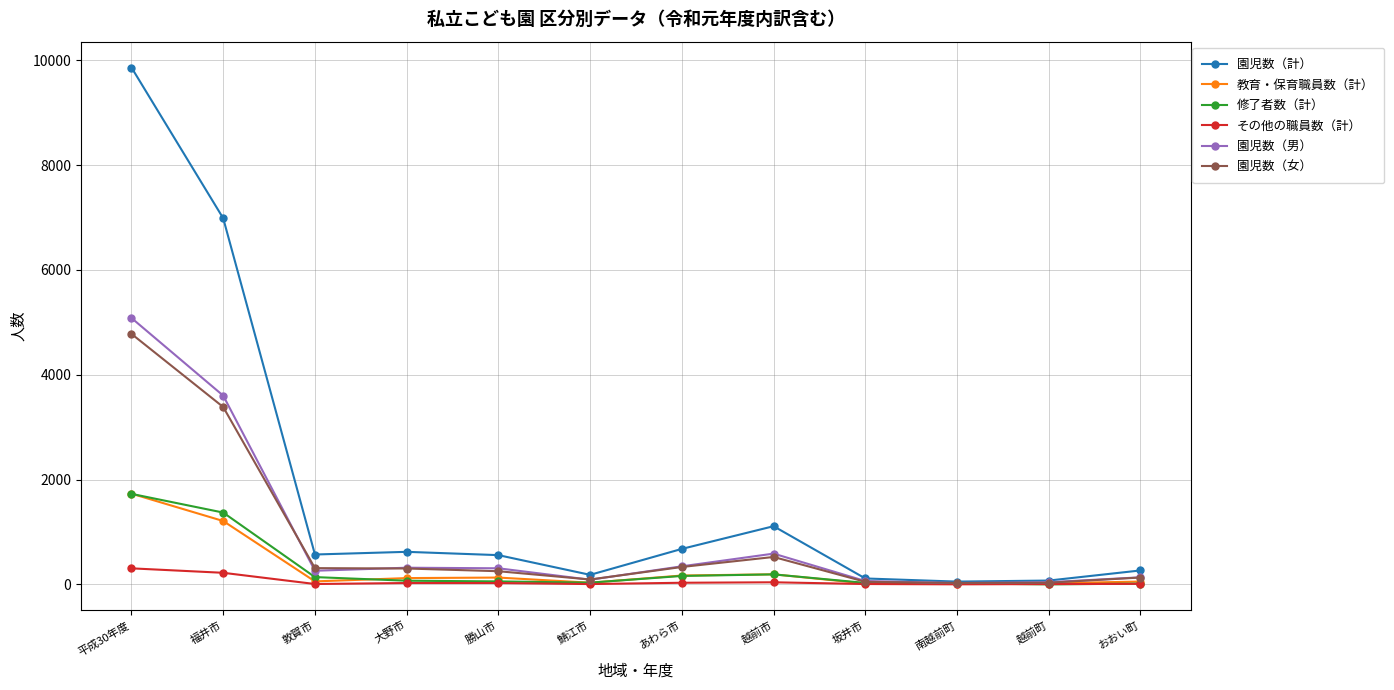

What is the maximum value for その他の職員数（計）?

306